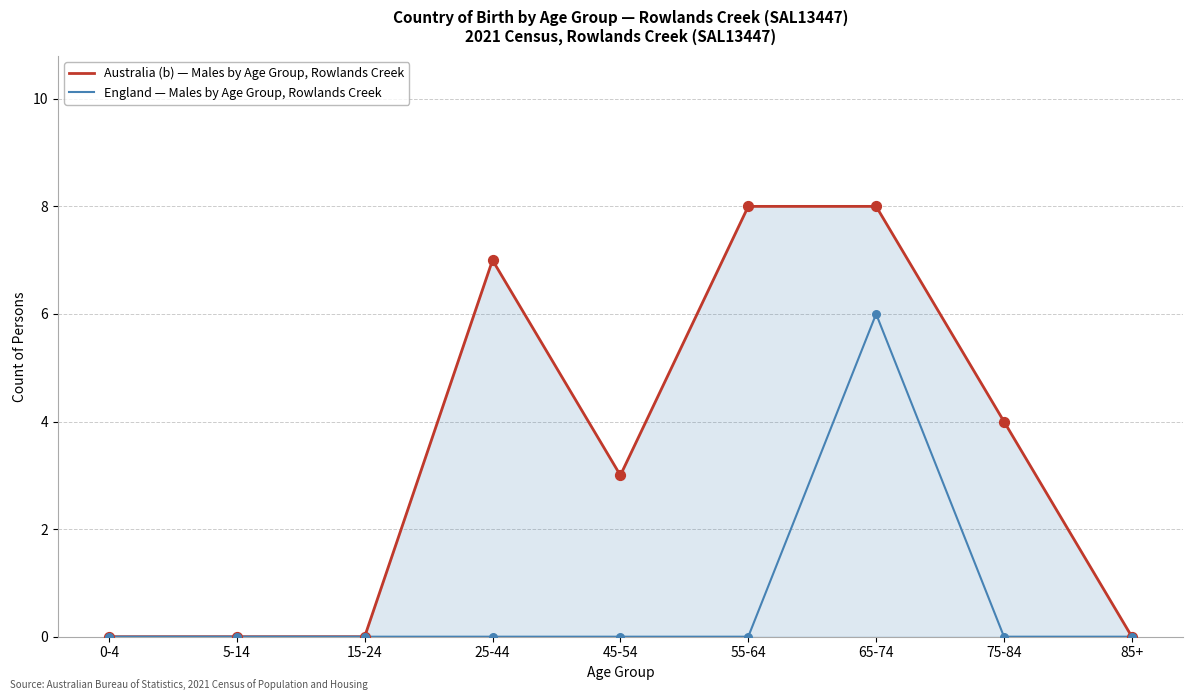

What are all the series names shown in the legend?

Australia (b) — Males by Age Group, Rowlands Creek, England — Males by Age Group, Rowlands Creek